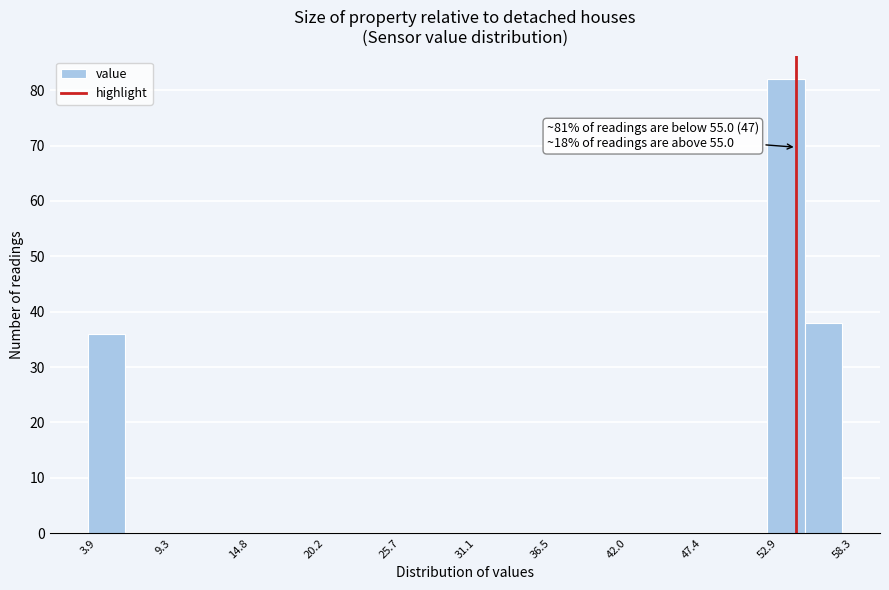

Around what value on the x-axis is the tallest bar? Give the approximate position of its centre, as read against the axis.

54